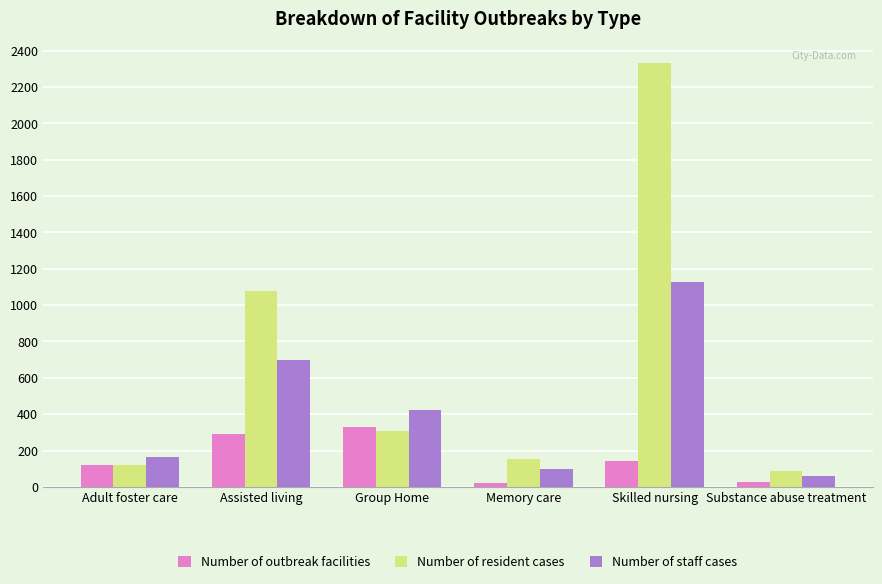

What is the average value of the Number of staff cases series?

428